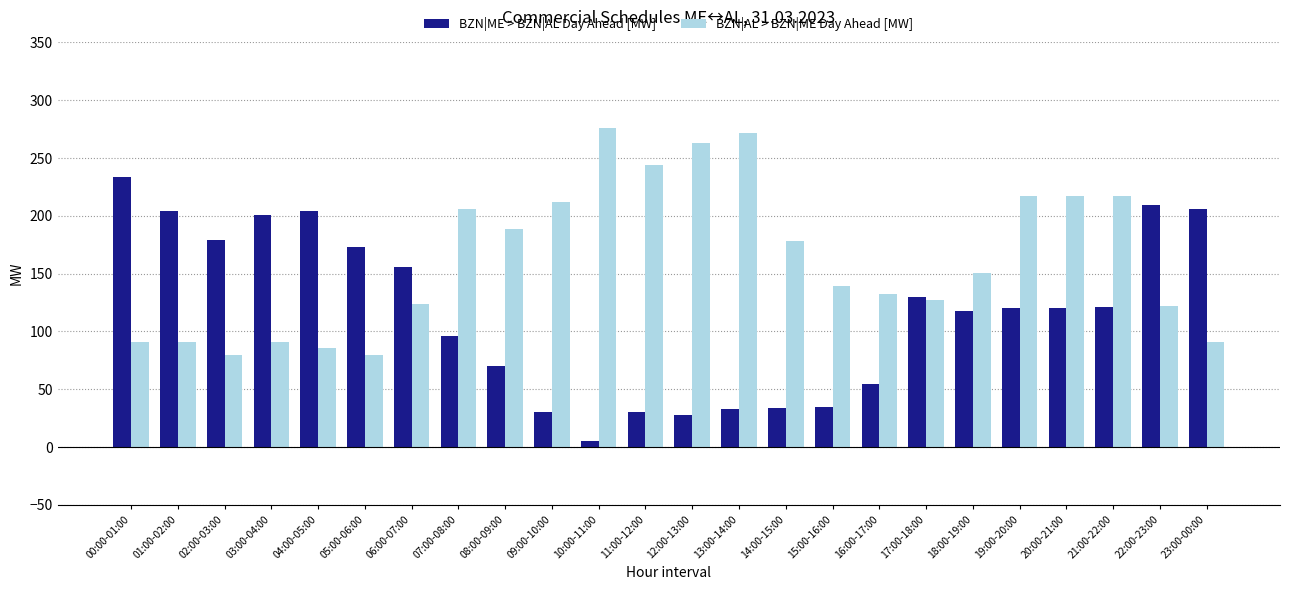

How many values in the BZN|AL > BZN|ME Day Ahead [MW] series are below 151?

12